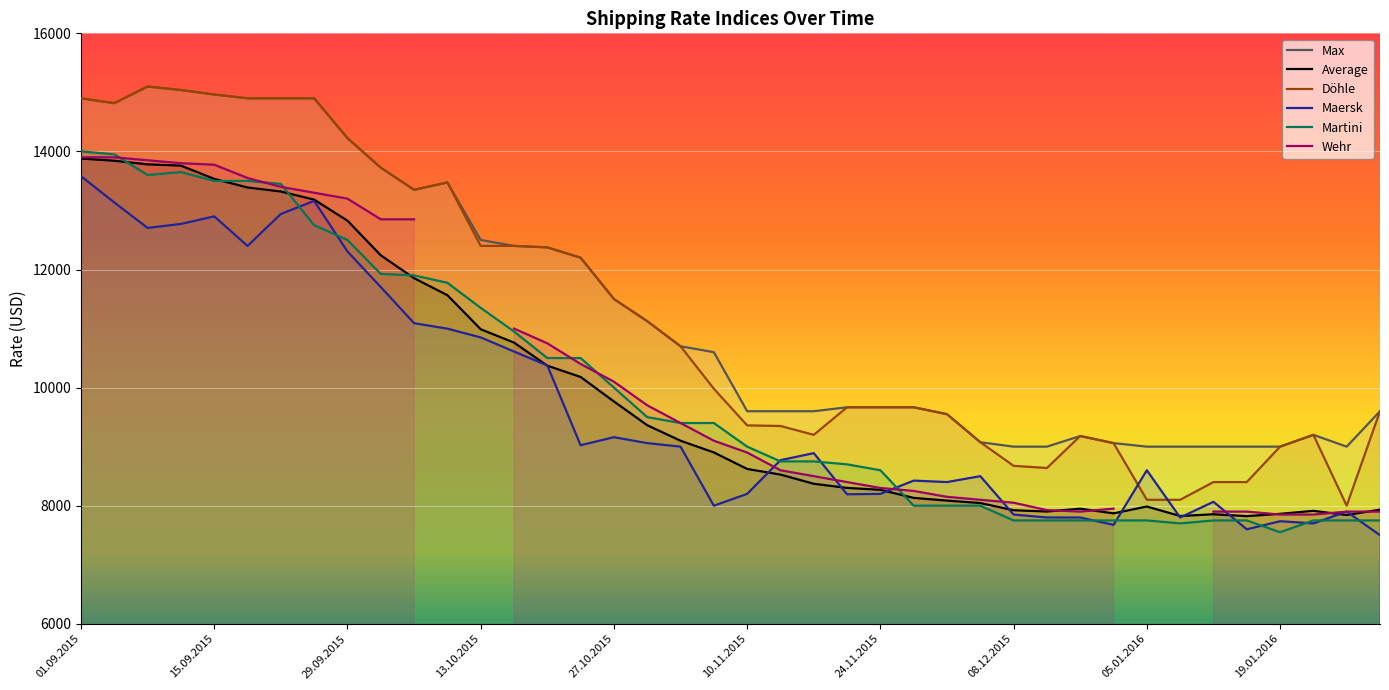

The Martini series shows 15308 at 27.10.2015. True or false?

False